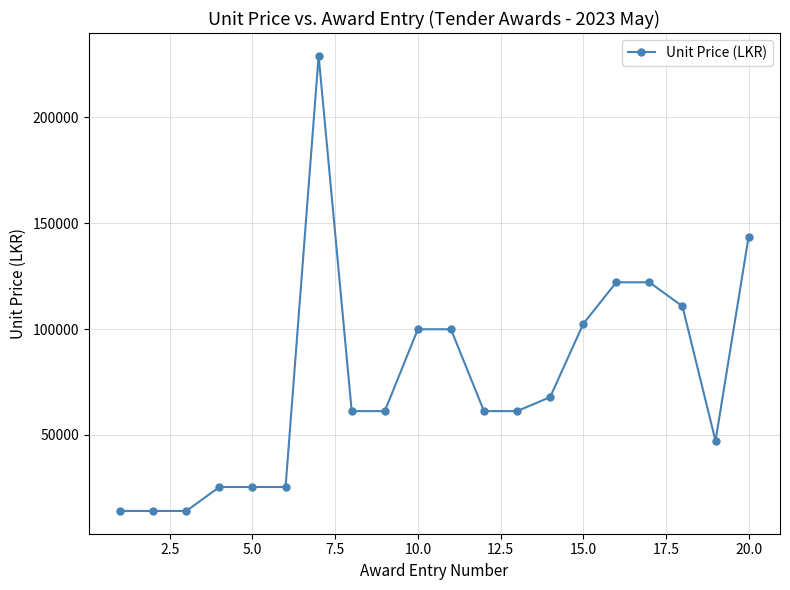

What is the greatest value displayed?

228927.6